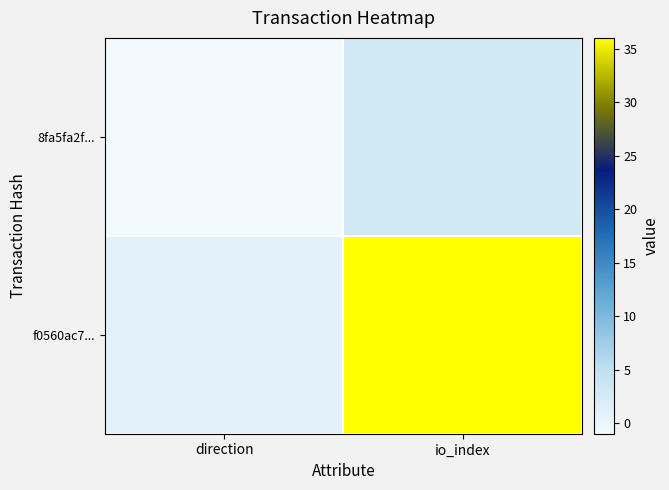

What is the greatest value displayed?

36